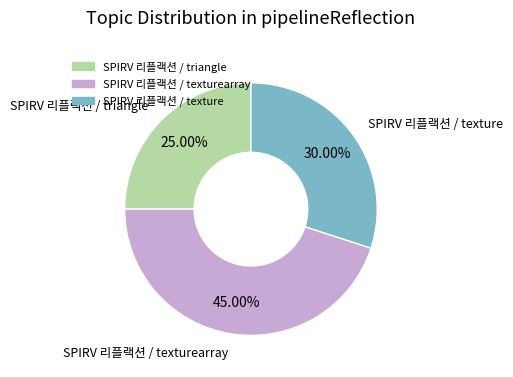

Does any single category account for the majority?

No